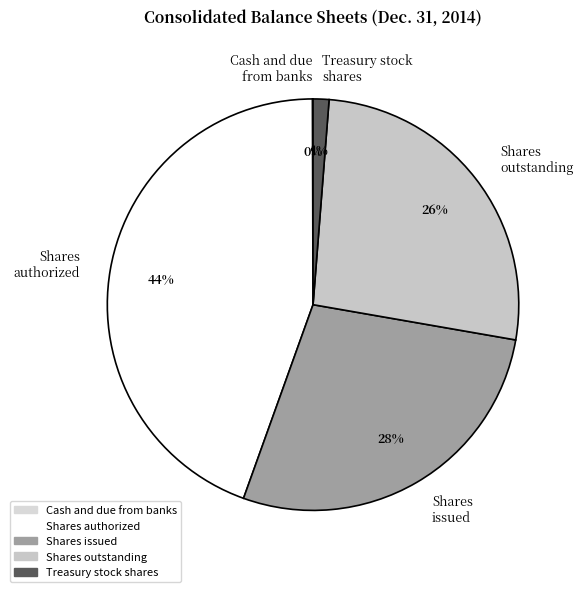

Which has a higher value, Treasury stock shares or Shares authorized?

Shares authorized